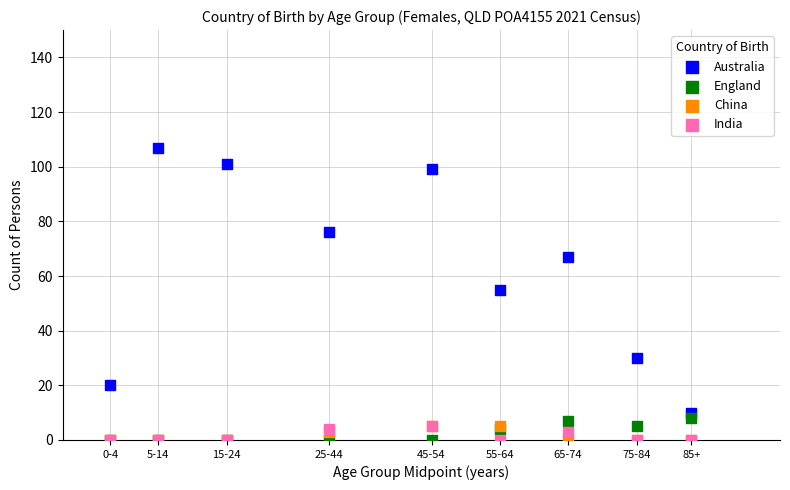

Which series has the largest Y range (max minus min)?

Australia